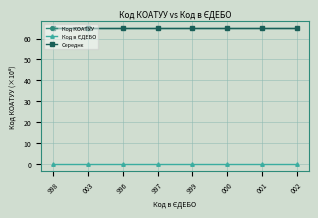

What is the sum of all Код КОАТУУ values?

520.8